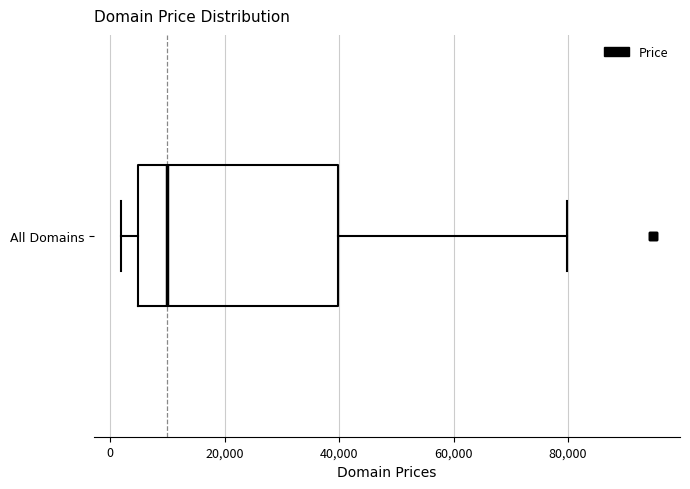

Read this box plot against the x-axis: the position of the median line, the range covered by the box, and the ends of both whiskers. The values are not printed on the chart, so give them approximately, as read against the axis.

median 10000, box 4000 to 40000, whiskers 2000 to 80000